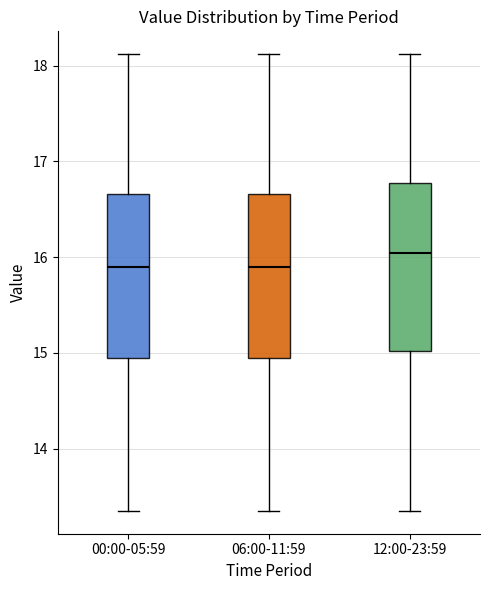

Where does the median line of the box for 12:00-23:59 sit on the y-axis? The values are not printed on the chart, so give them approximately, as read against the axis.

16.0